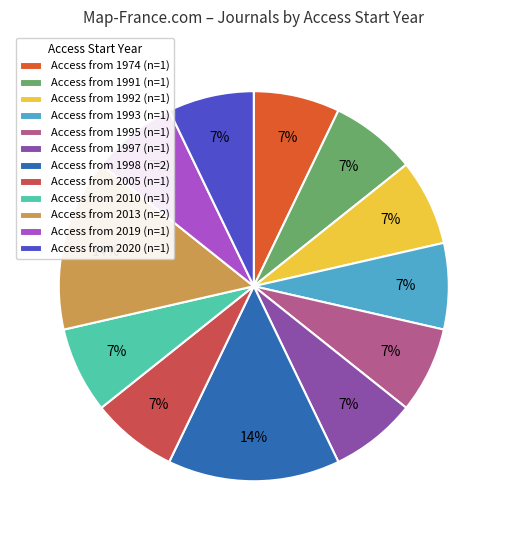

Count the number of slices in the pie.

12